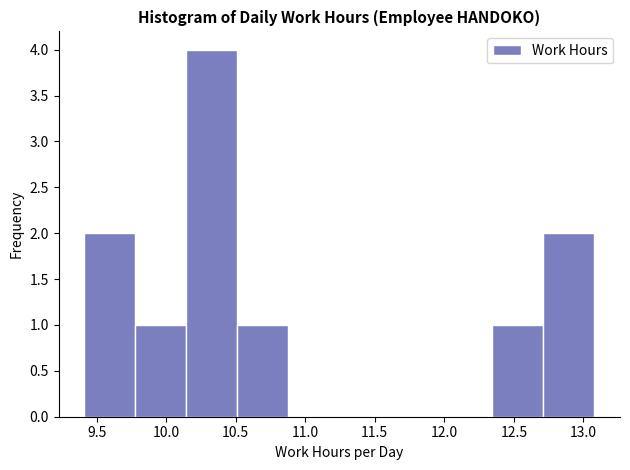

Reading left to right, transcribe this chart: for each bar, give the range it covers on the x-axis and its height. Neither the bar edges nor the heights are printed on the chart, so give them approximately, as read against the axes.

9.40 to 9.80: 2
9.80 to 10.15: 1
10.15 to 10.50: 4
10.50 to 10.90: 1
10.90 to 11.25: 0
11.25 to 11.60: 0
11.60 to 12.00: 0
12.00 to 12.35: 0
12.35 to 12.70: 1
12.70 to 13.10: 2